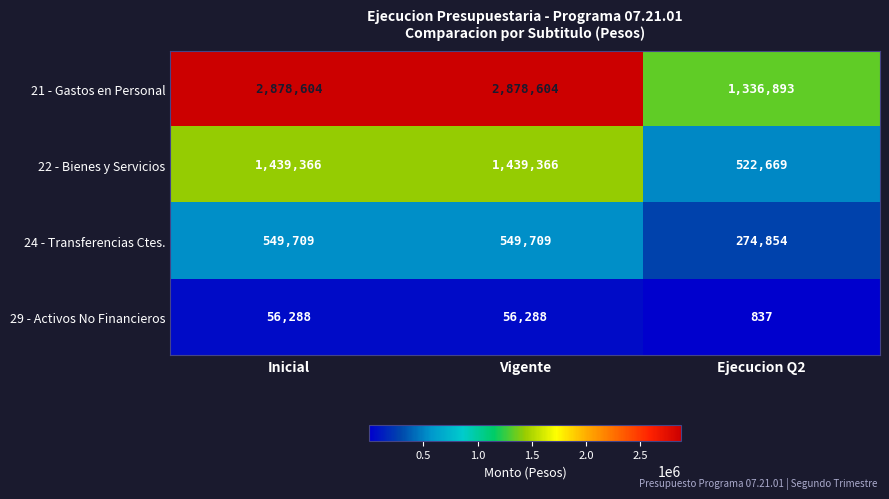

What is the greatest value displayed?

2878604